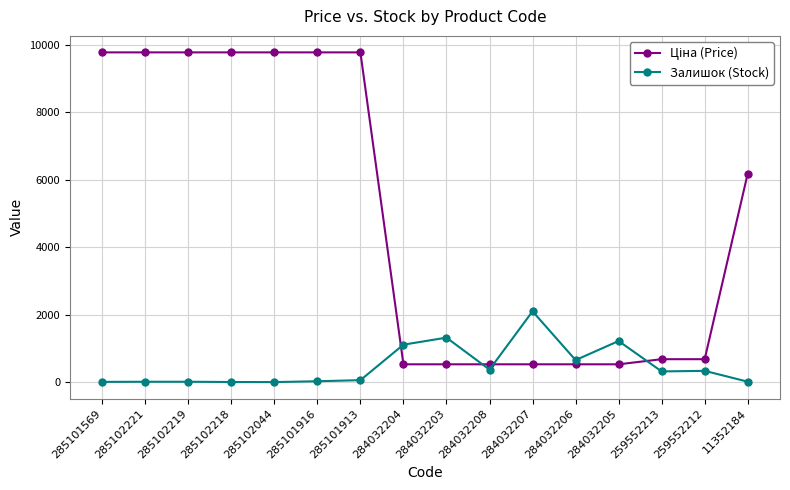

What is the maximum value shown in the chart?

9775.5